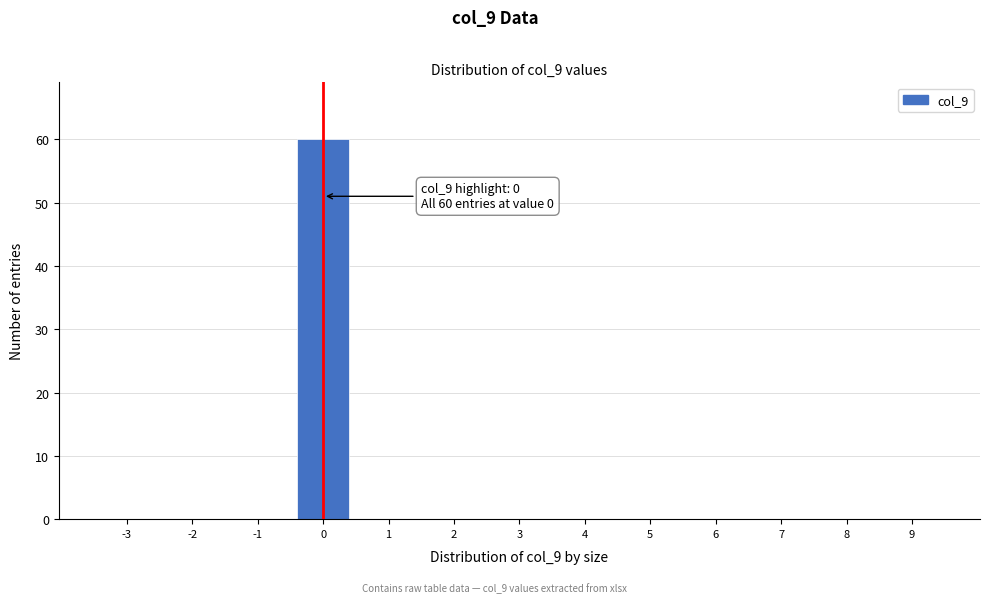

Reading left to right, extract all data points from this chart.

-3=0	-2=0	-1=0	0=60	1=0	2=0	3=0	4=0	5=0	6=0	7=0	8=0	9=0